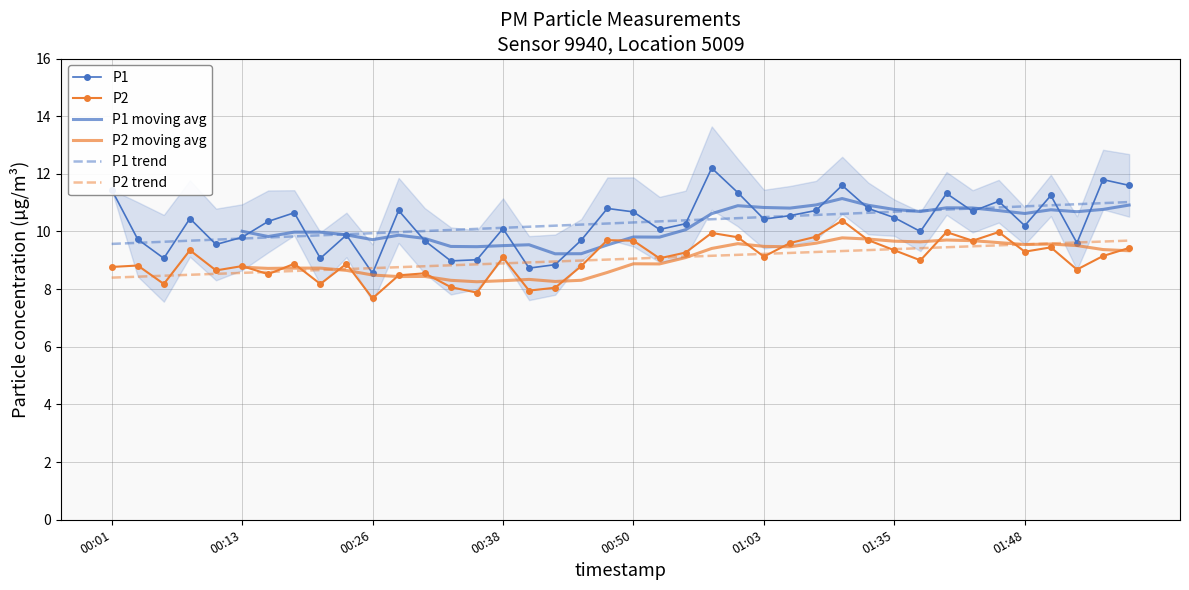

List the series in order of their overall mean, lowest first.

P2, P1